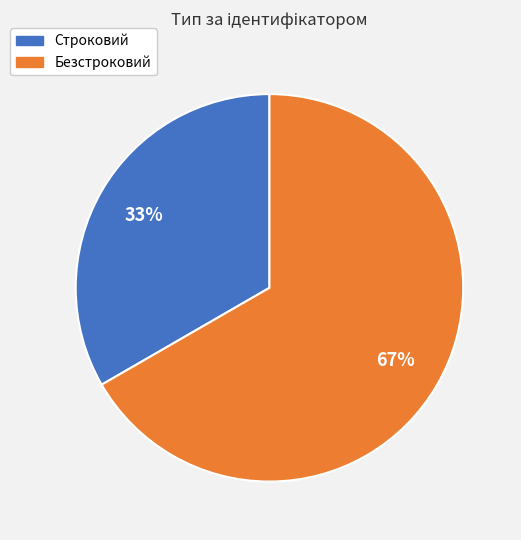

What is the majority slice?

Безстроковий